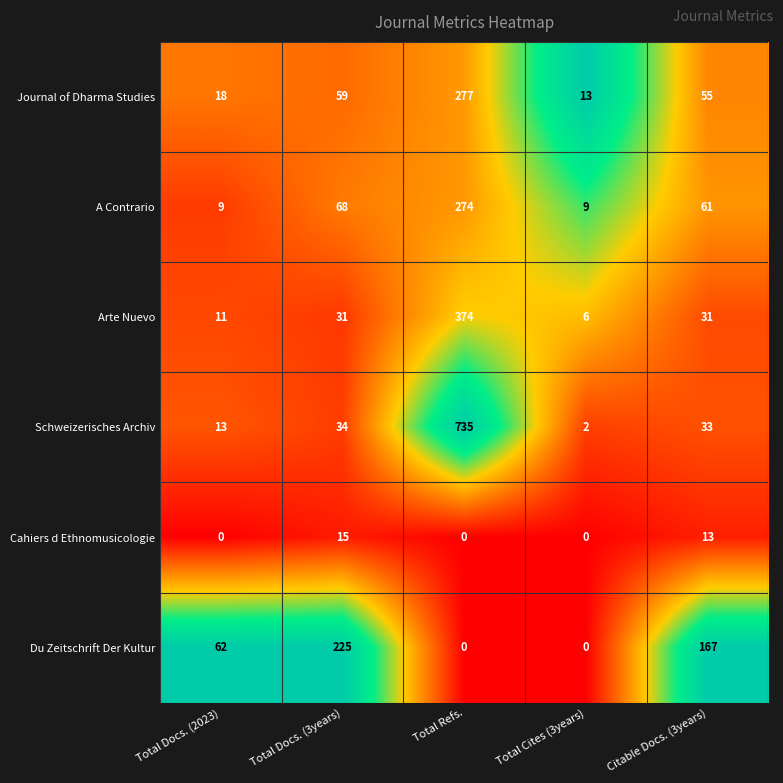

What is the maximum value shown in the chart?

735